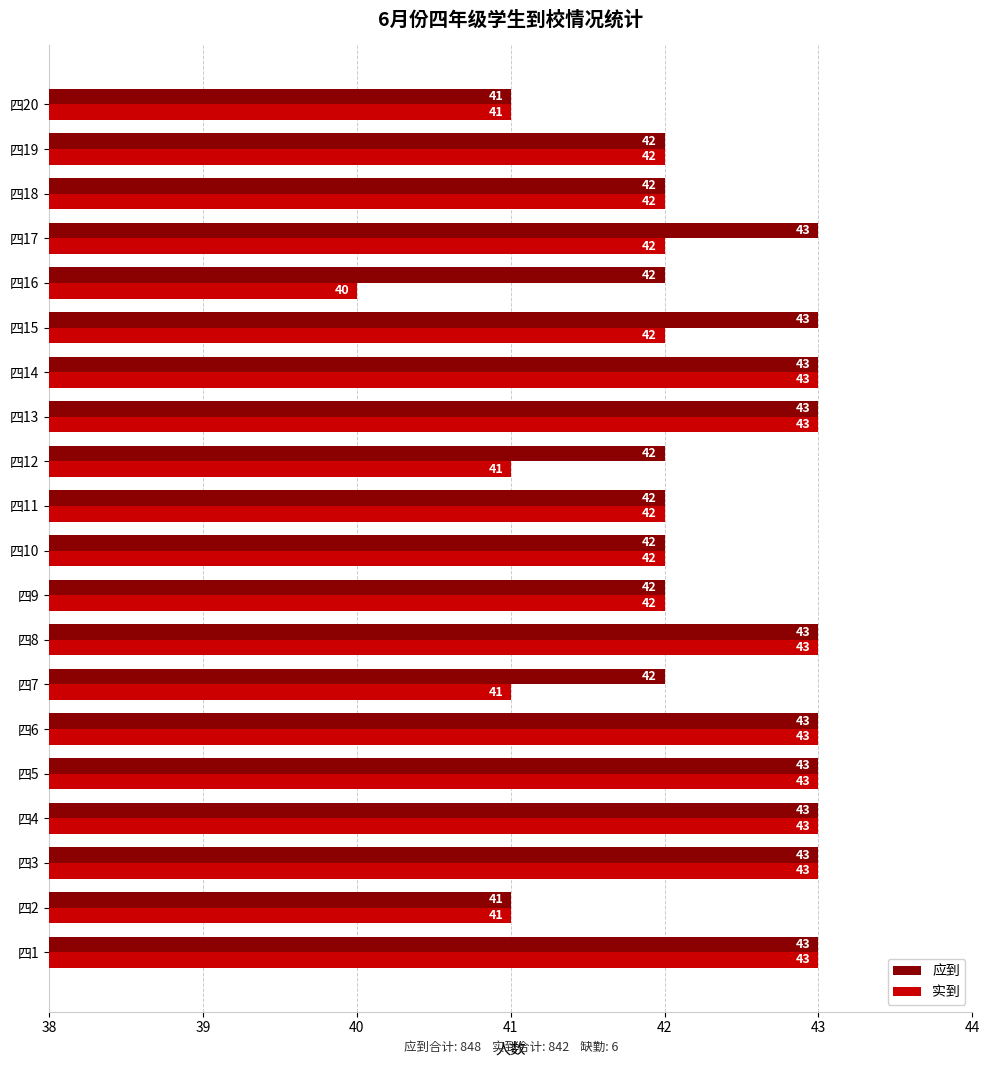

How many 应到 values are between 42 and 43?

18